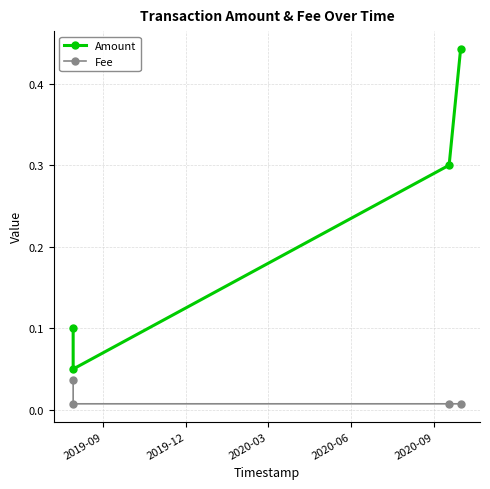

Does the chart display data point markers on the line(s)?

Yes